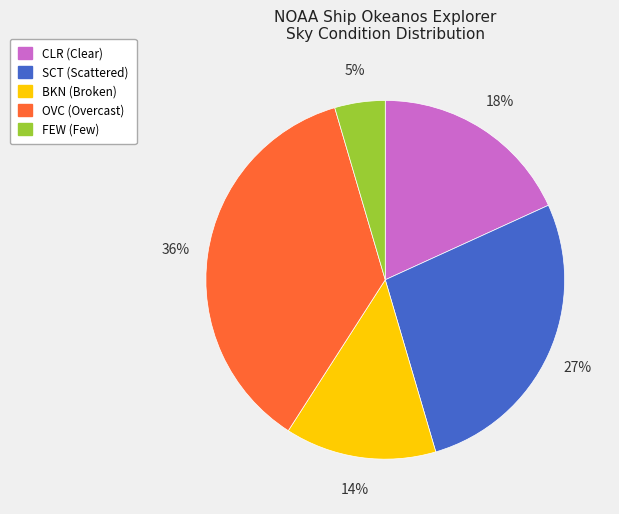

To the nearest percent, what is the combined percentage of CLR and BKN?

32%